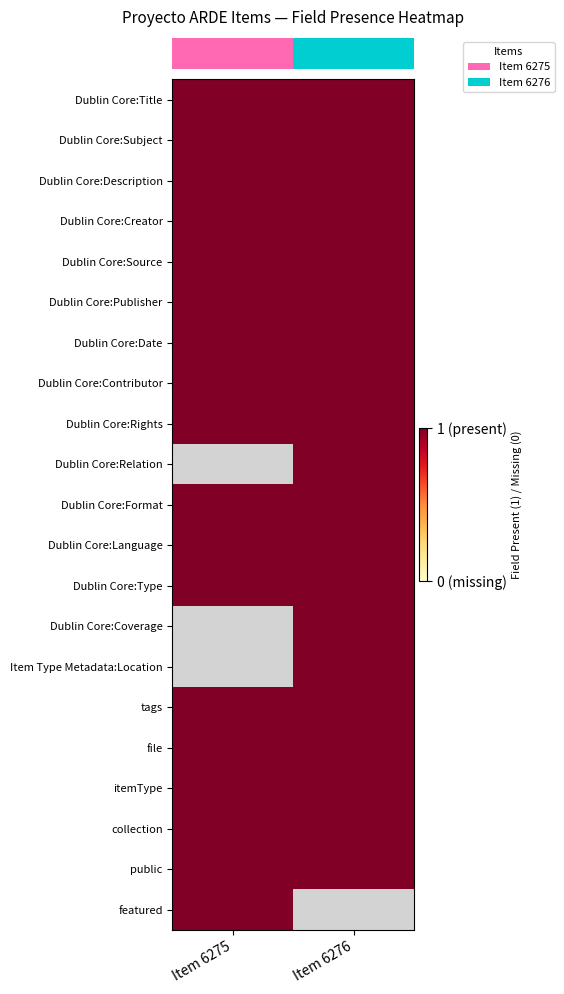

What is the difference between the highest and lowest values at Item 6276?

1